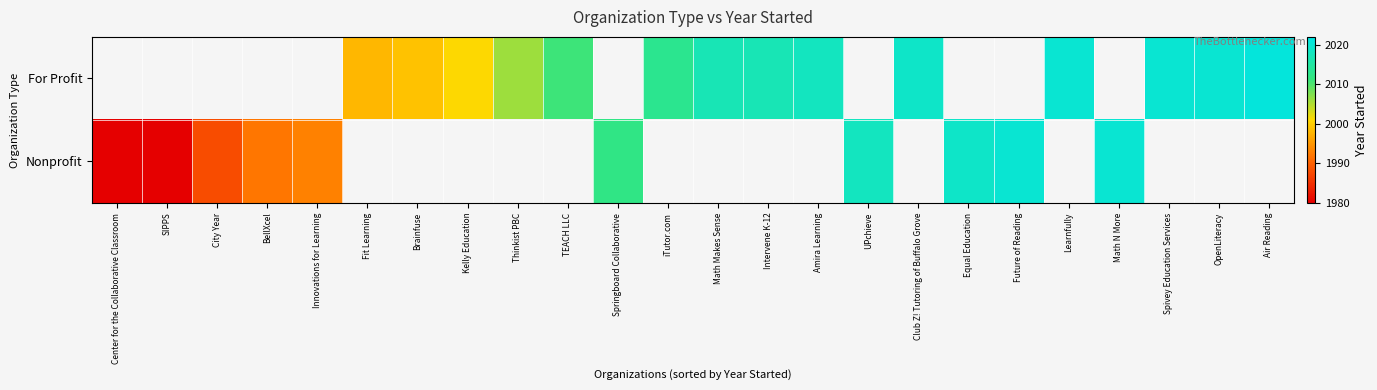

How many positive values does the Nonprofit series have?

10